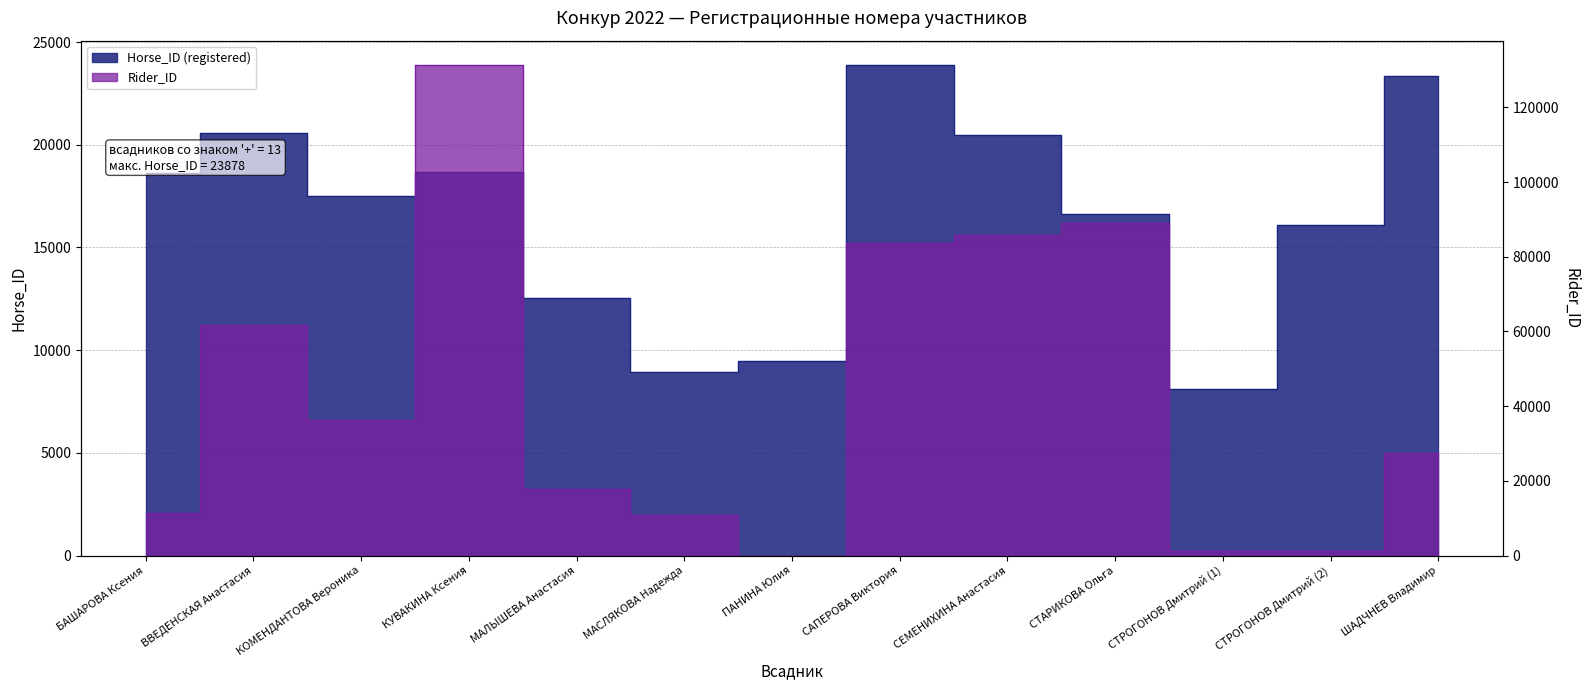

What is the difference between the maximum and minimum values in the Rider_ID series?

131303